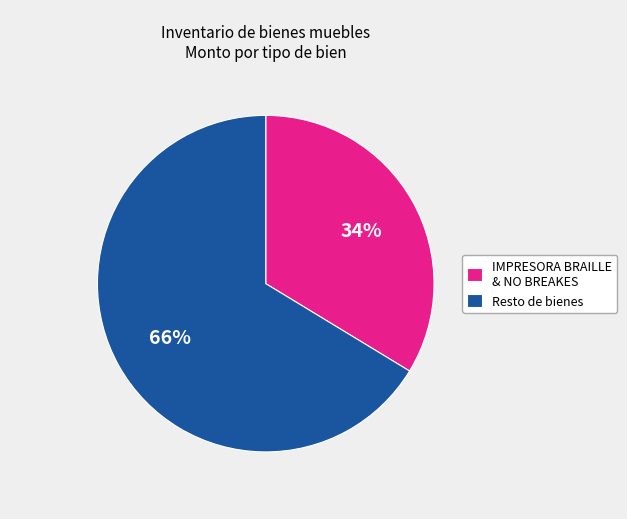

To the nearest percent, what is the combined percentage of Resto de bienes and IMPRESORA BRAILLE & NO BREAKES?

100%